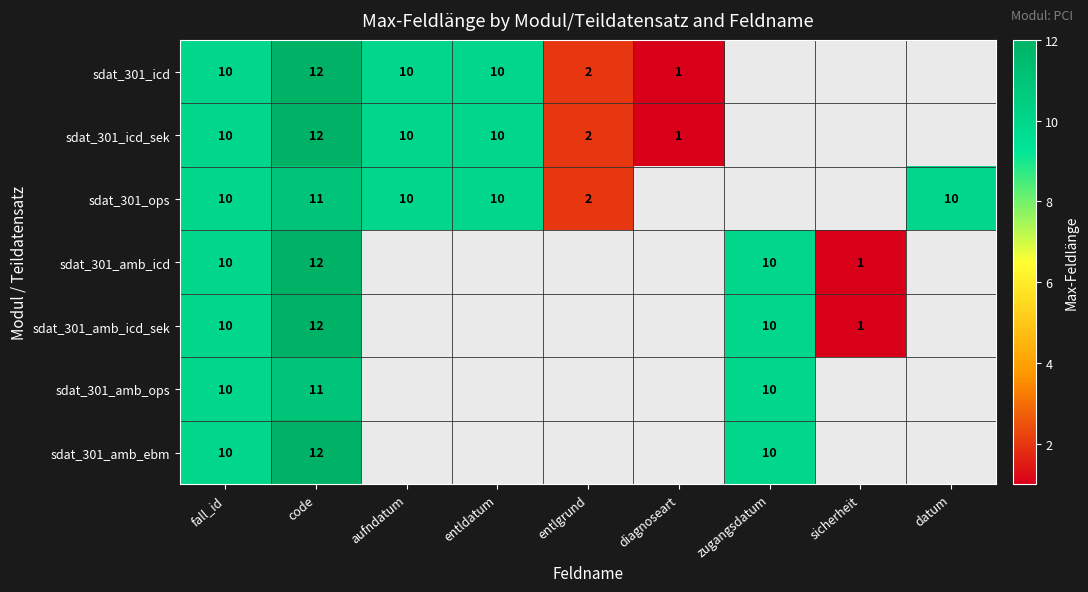

Is the value of sdat_301_amb_ops at fall_id greater than the value of sdat_301_icd at diagnoseart?

Yes